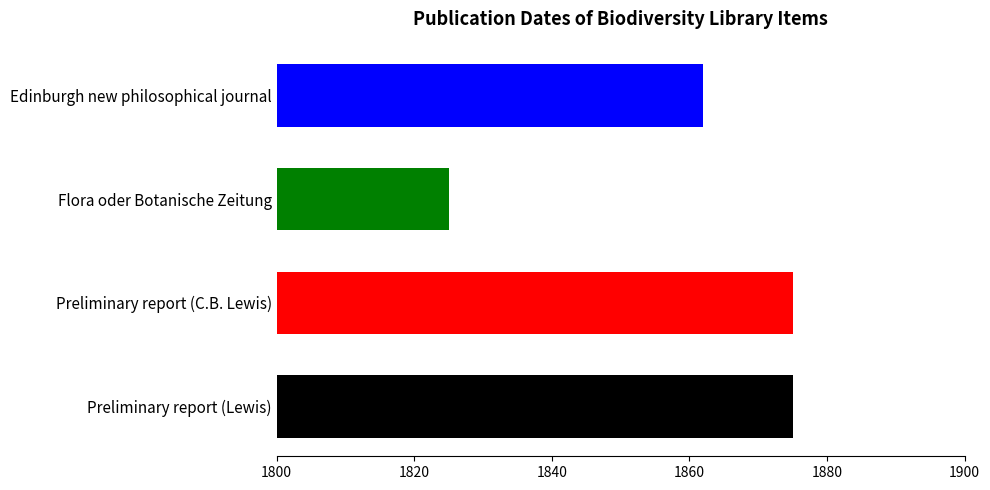

What is the label of the 4th bar from the top?

Preliminary report (Lewis)